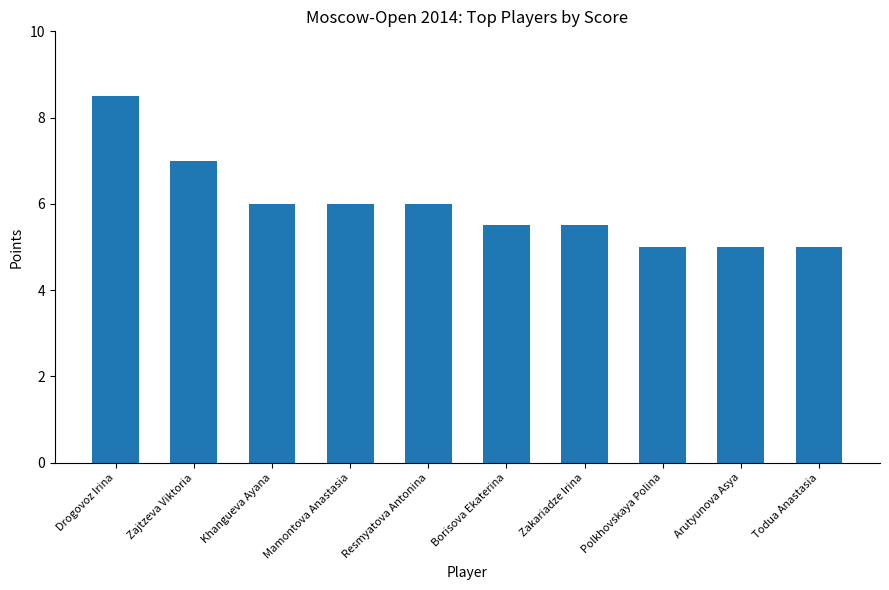

The chart shows a value of 2.6 at Borisova Ekaterina. True or false?

False